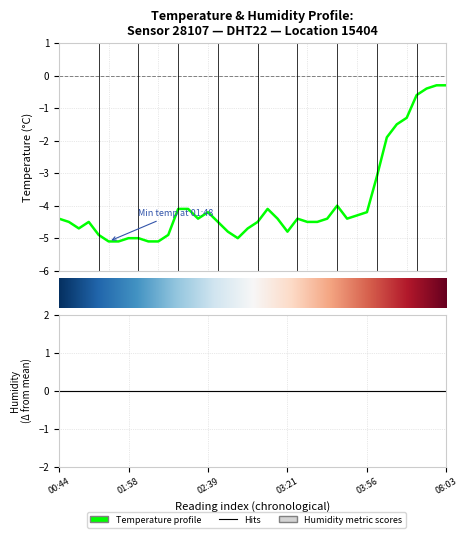

What position from the left is 08:01?

39